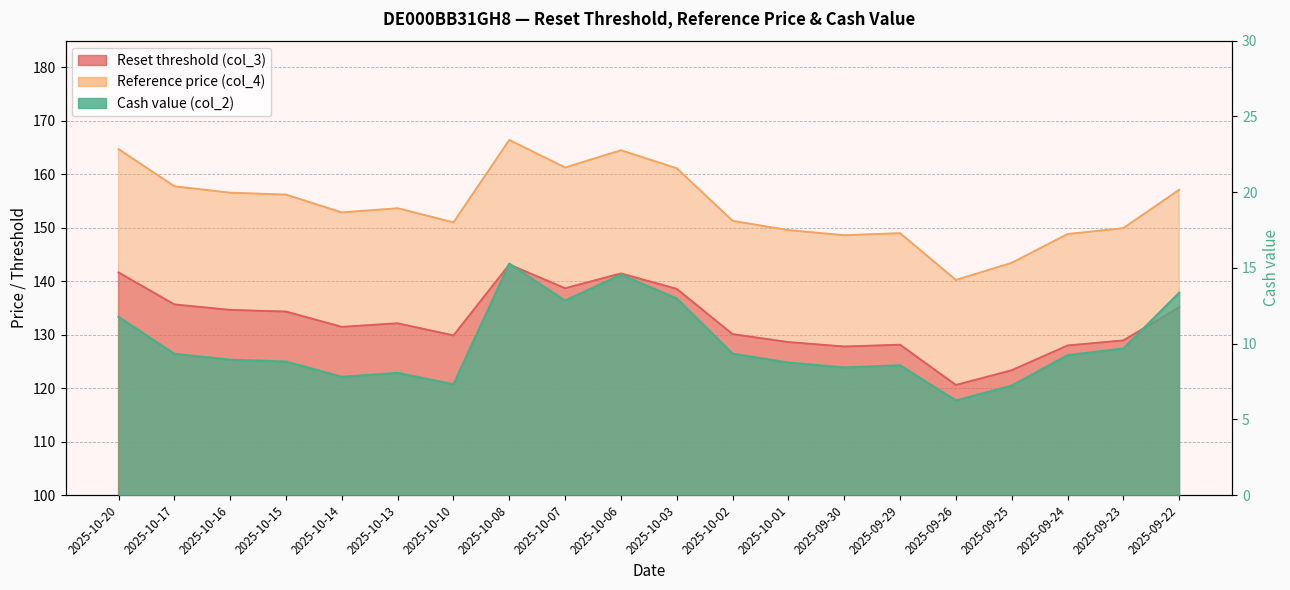

What is the value of the Reference price (col_4) point at the 9th from the left?

161.3